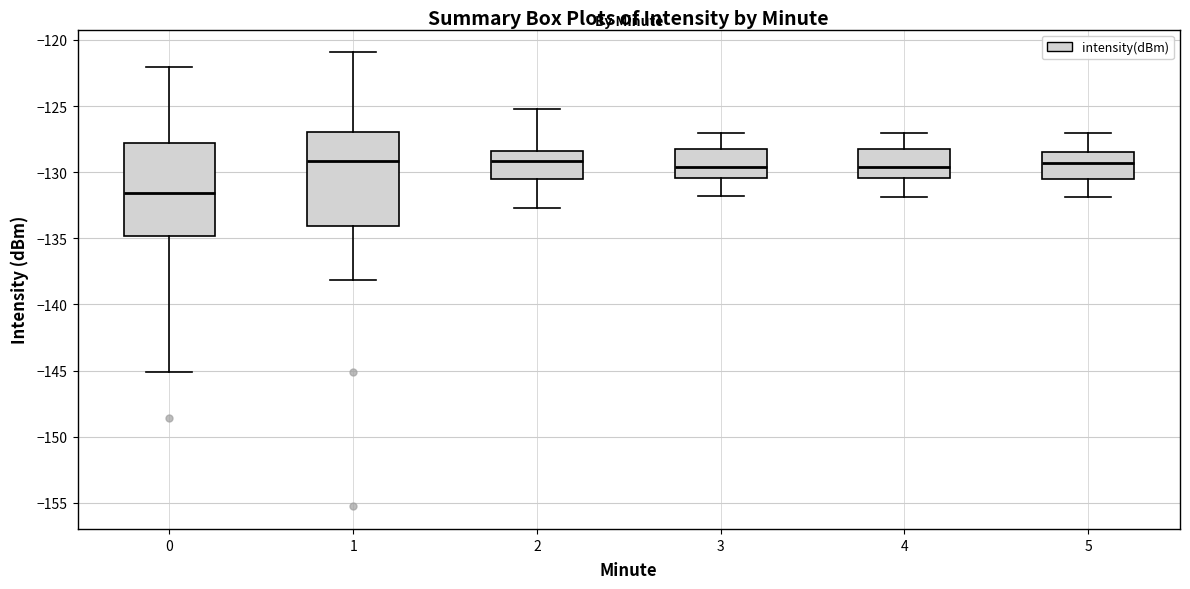

Reading left to right, transcribe this box plot: for each box, give where its median line is, the range the box spans, and where its two whiskers end, as read against the y-axis. The values are not printed on the chart, so give them approximately, as read against the axis.

0: median -131.5, box -135.0 to -128.0, whiskers -145.0 to -122.0
1: median -129.0, box -134.0 to -127.0, whiskers -138.0 to -121.0
2: median -129.0, box -130.5 to -128.5, whiskers -132.5 to -125.0
3: median -129.5, box -130.5 to -128.5, whiskers -132.0 to -127.0
4: median -129.5, box -130.5 to -128.5, whiskers -132.0 to -127.0
5: median -129.5, box -130.5 to -128.5, whiskers -132.0 to -127.0